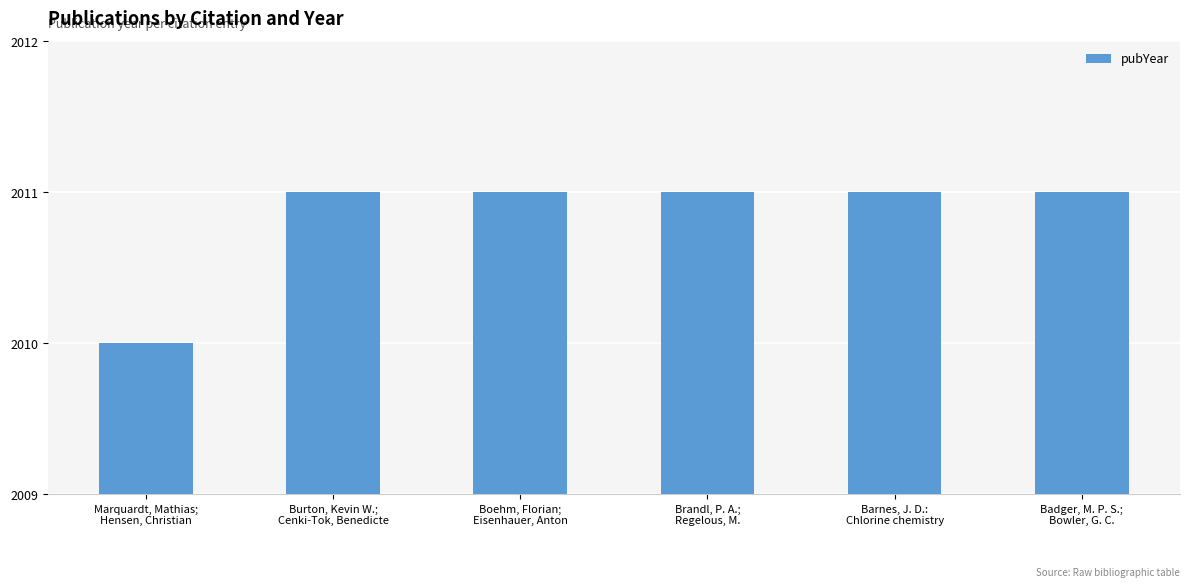

Reading left to right, list all the values displayed in this chart.

Marquardt, Mathias;
Hensen, Christian=2010	Burton, Kevin W.;
Cenki-Tok, Benedicte=2011	Boehm, Florian;
Eisenhauer, Anton=2011	Brandl, P. A.;
Regelous, M.=2011	Barnes, J. D.:
Chlorine chemistry=2011	Badger, M. P. S.;
Bowler, G. C.=2011